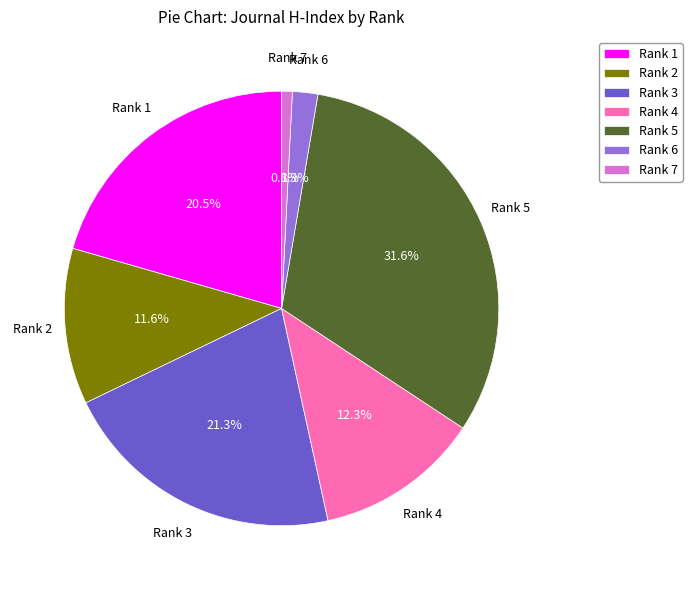

What is the smallest slice in the pie chart?

Rank 7